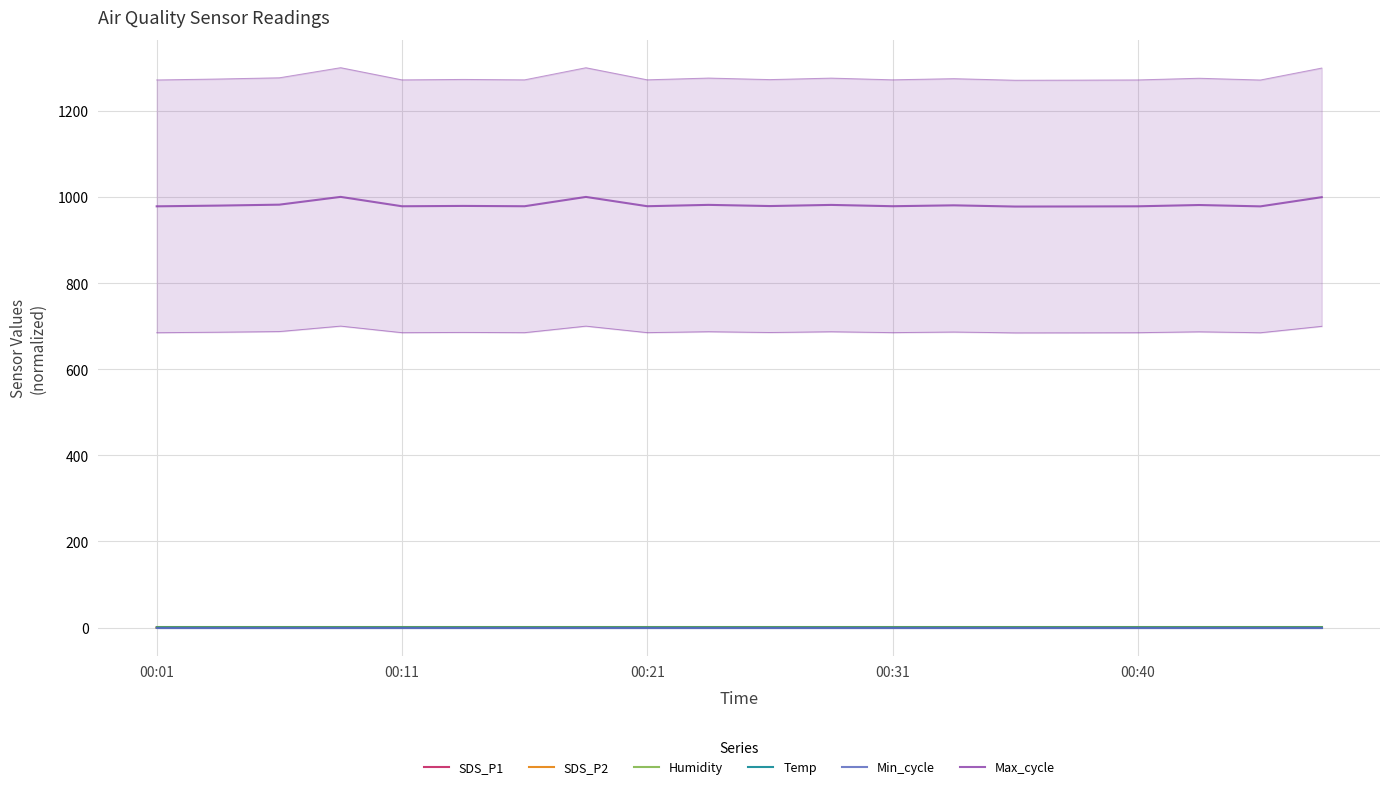

List the labels in order of SDS_P1 value, smallest first.

00:21, 11, 00:01, 14, 00:11, 00:40, 10, 13, 7, 00:31, 8, 5, 18, 19, 12, 9, 15, 6, 16, 17